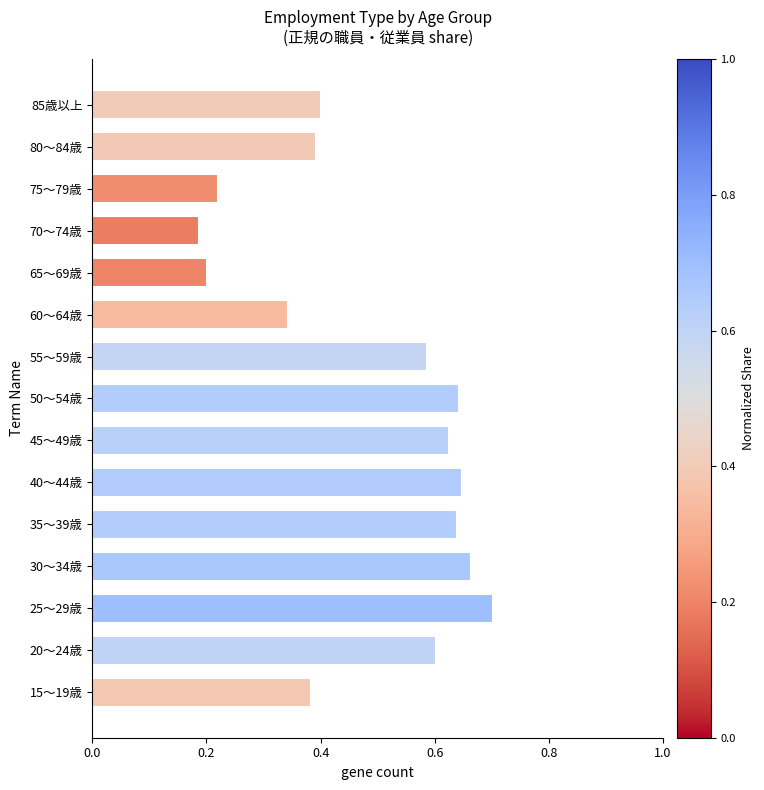

What is the average value?

0.5